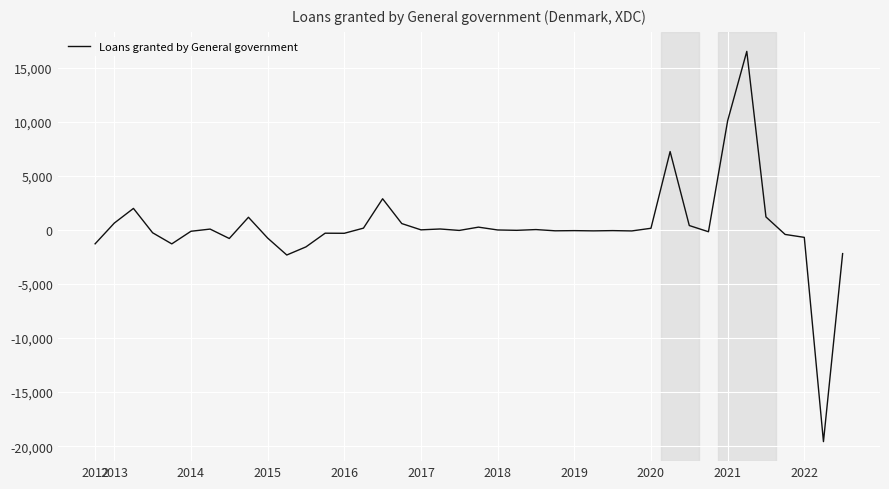

What is the minimum value shown in the chart?

-19579